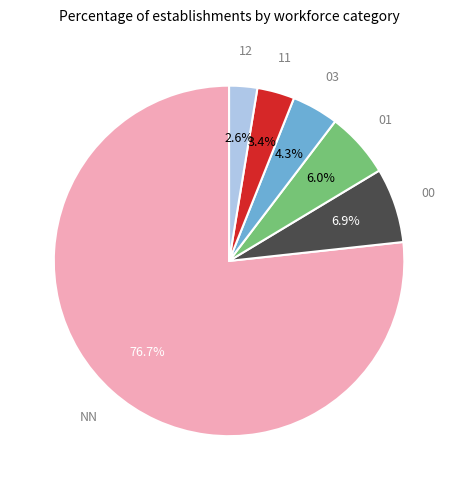

Is there a majority slice in this chart?

Yes